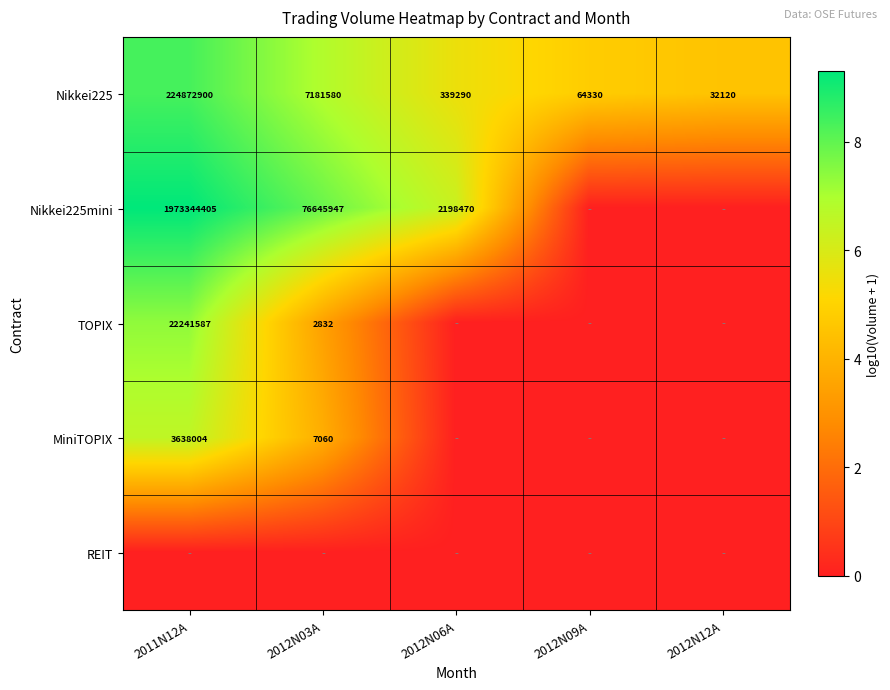

Read the Nikkei225 value at 2012N09A, to the nearest 50.

64350